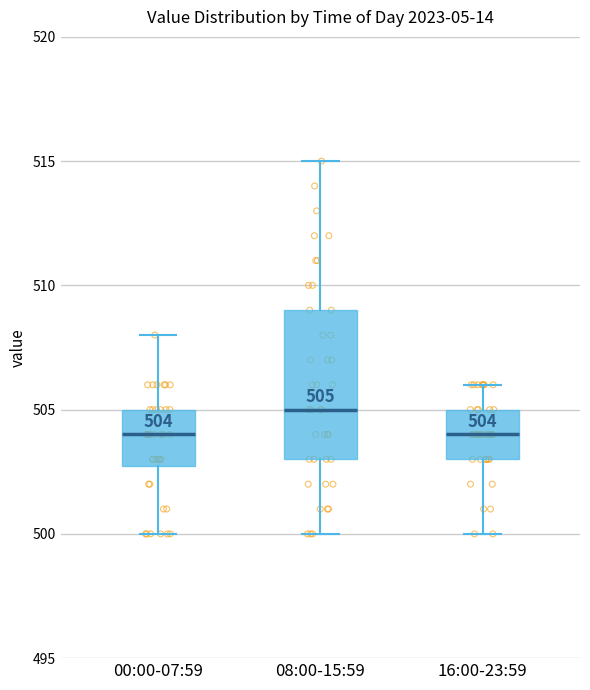

Comparing the boxes themselves (not the whiskers), which one is the tallest?

08:00-15:59